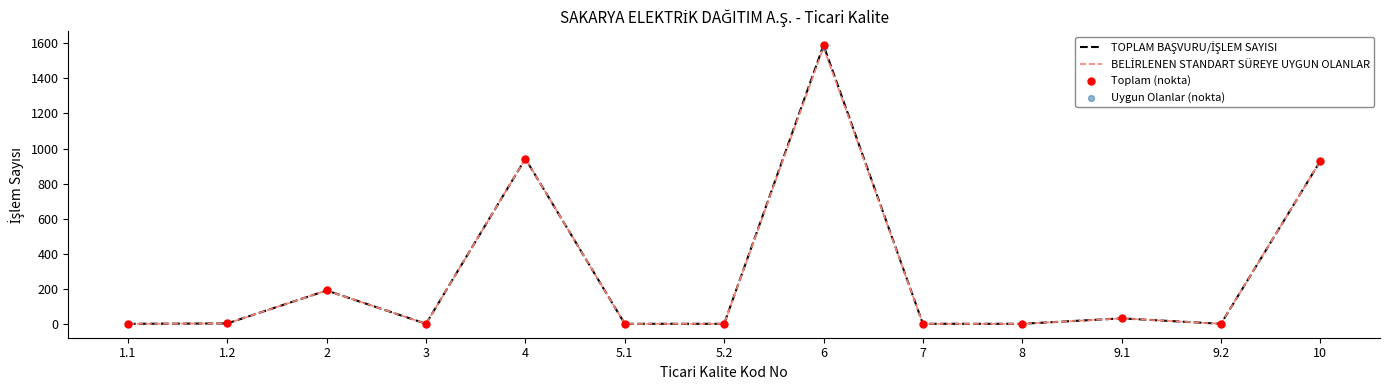

What is the greatest value displayed?

1589